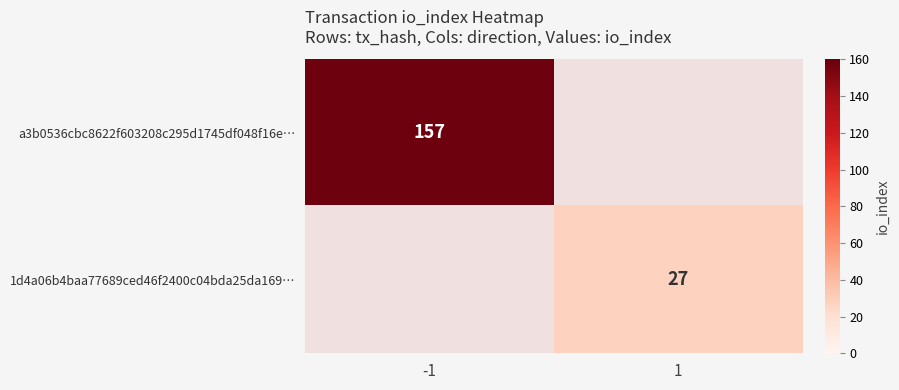

What is the greatest value displayed?

157.0